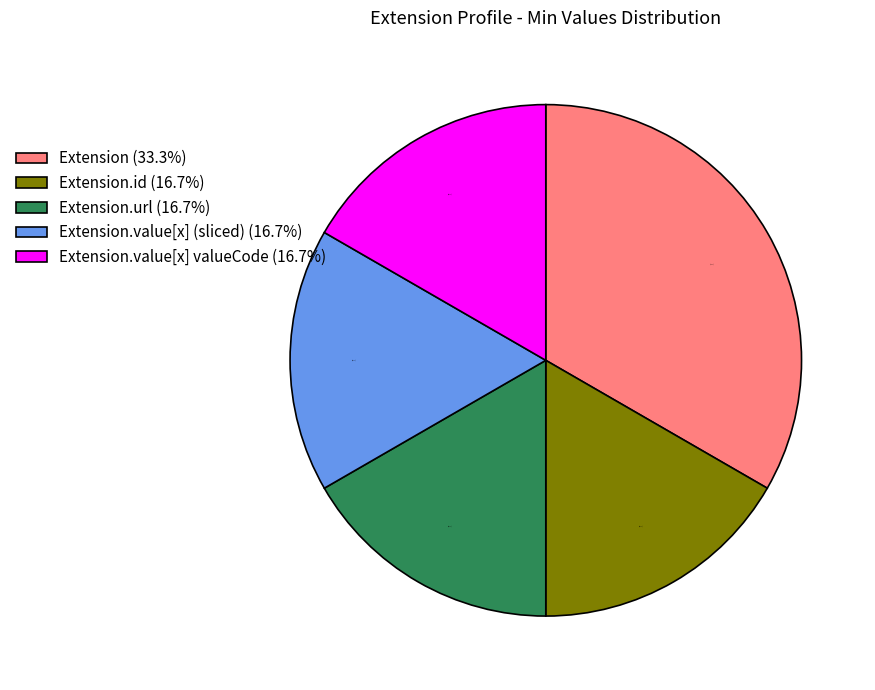

Which has a higher value, Extension (33.3%) or Extension.id (16.7%)?

Extension (33.3%)